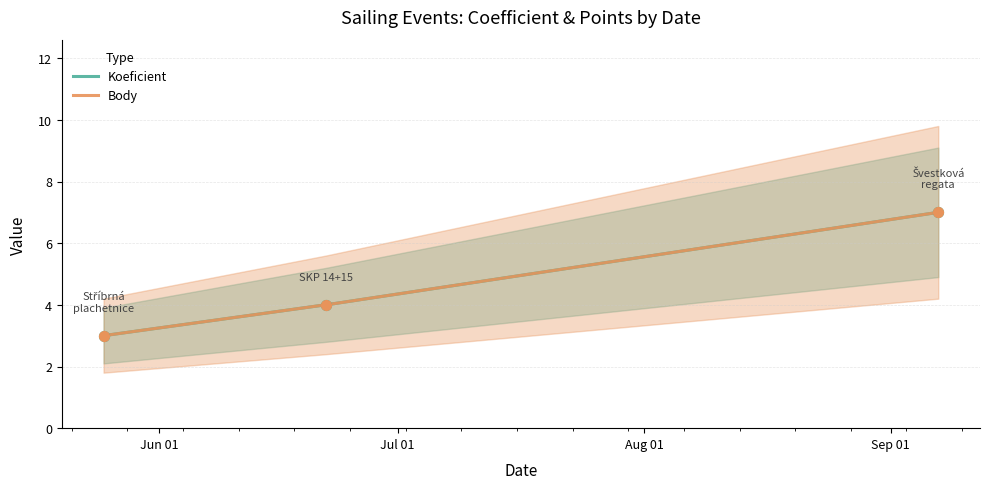

What is the total value across all series at 2024-05-25?

6